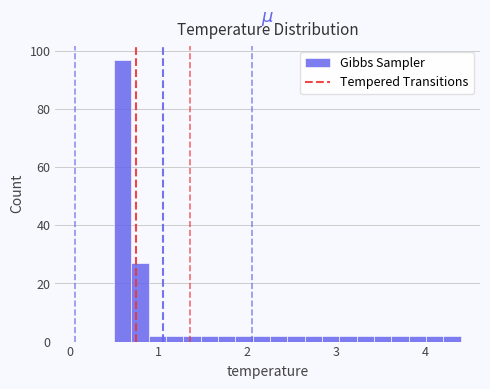

Read against the x-axis, roughly where is the centre of the tallest bar?

0.6